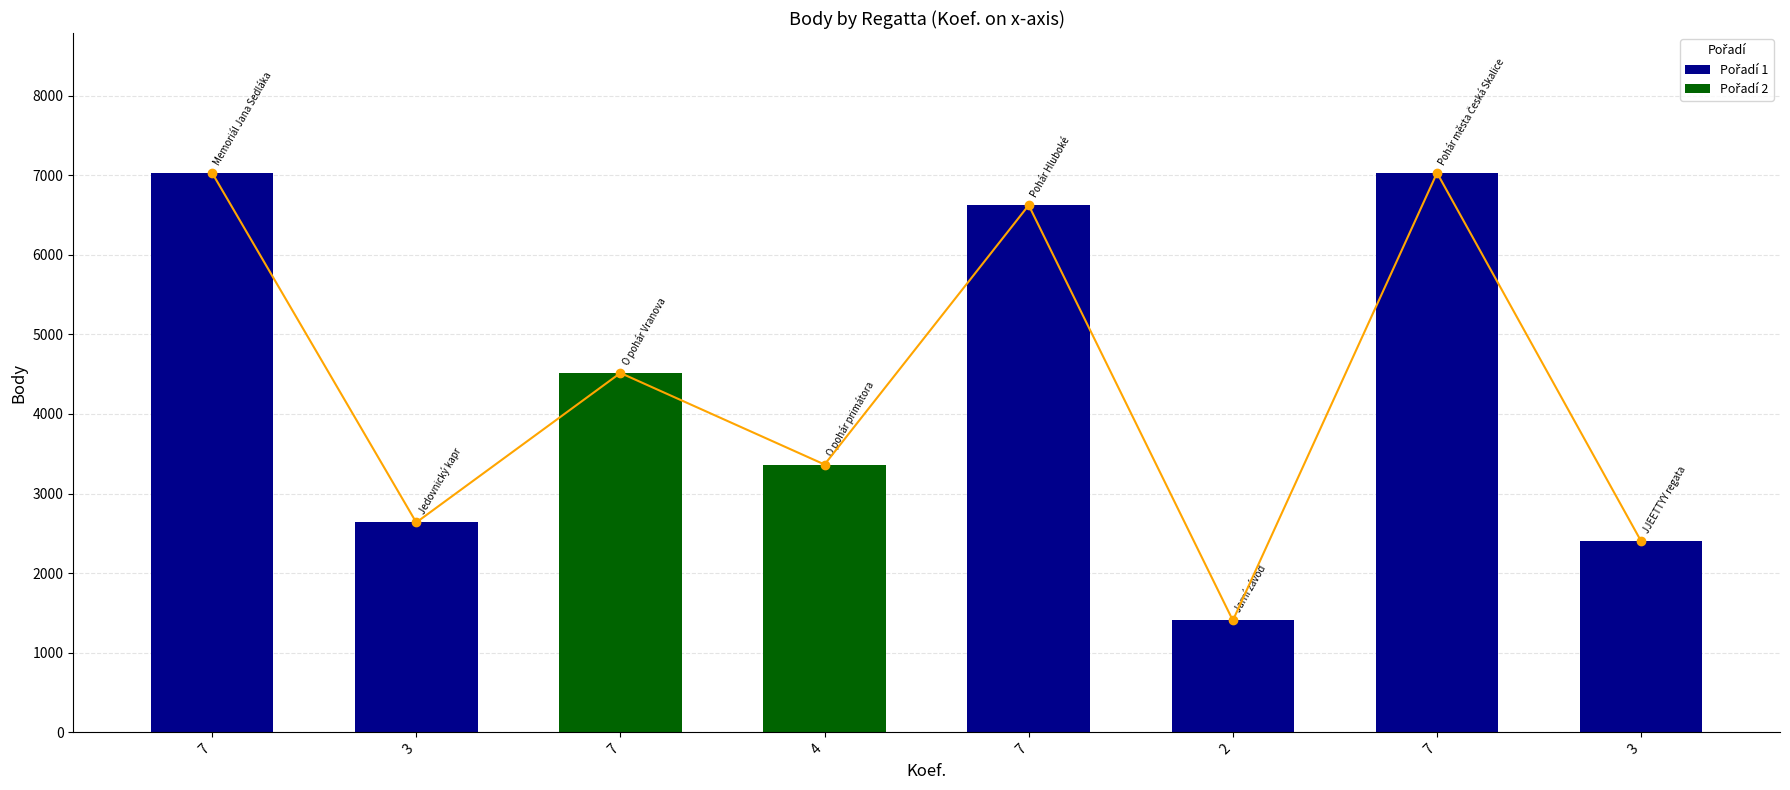

List the labels in order of Body value, largest first.

7, 7, 7, 7, 4, 3, 3, 2